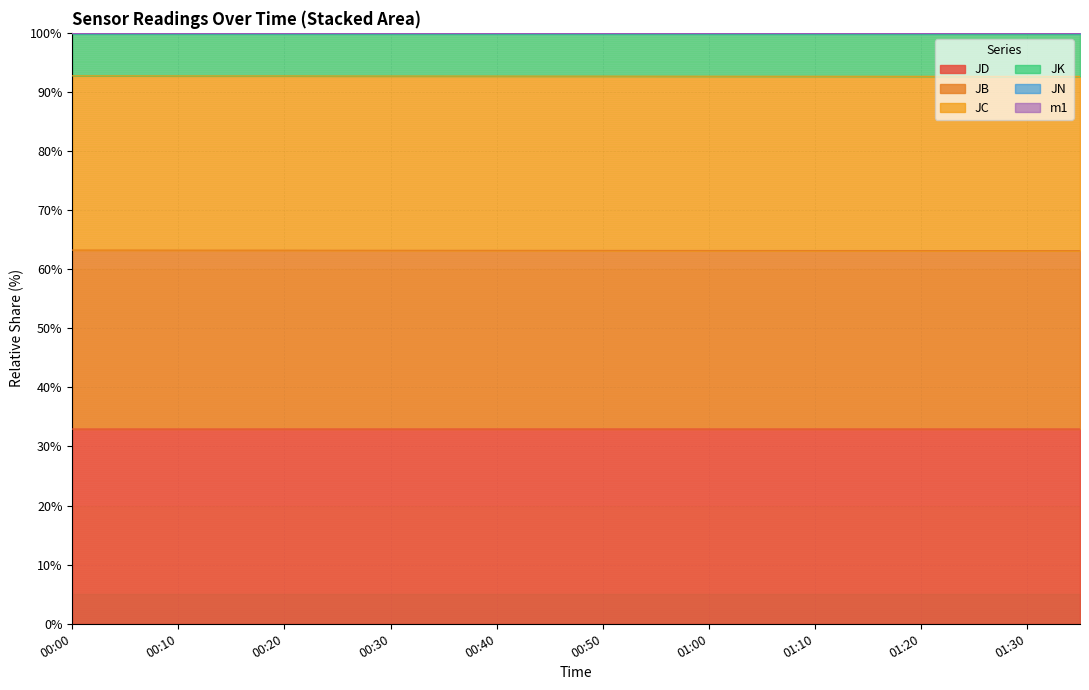

What is the highest value of the JB series?

99.8